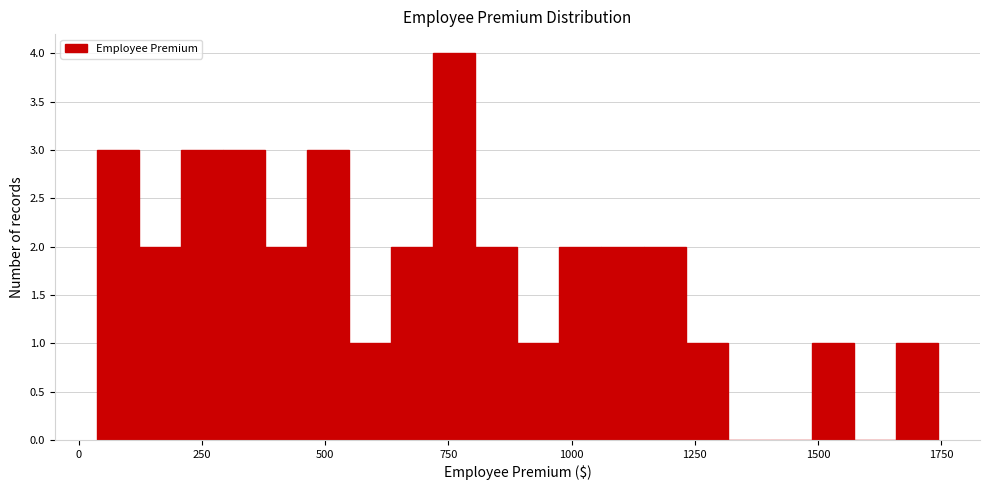

Around what value on the x-axis is the tallest bar? Give the approximate position of its centre, as read against the axis.

750